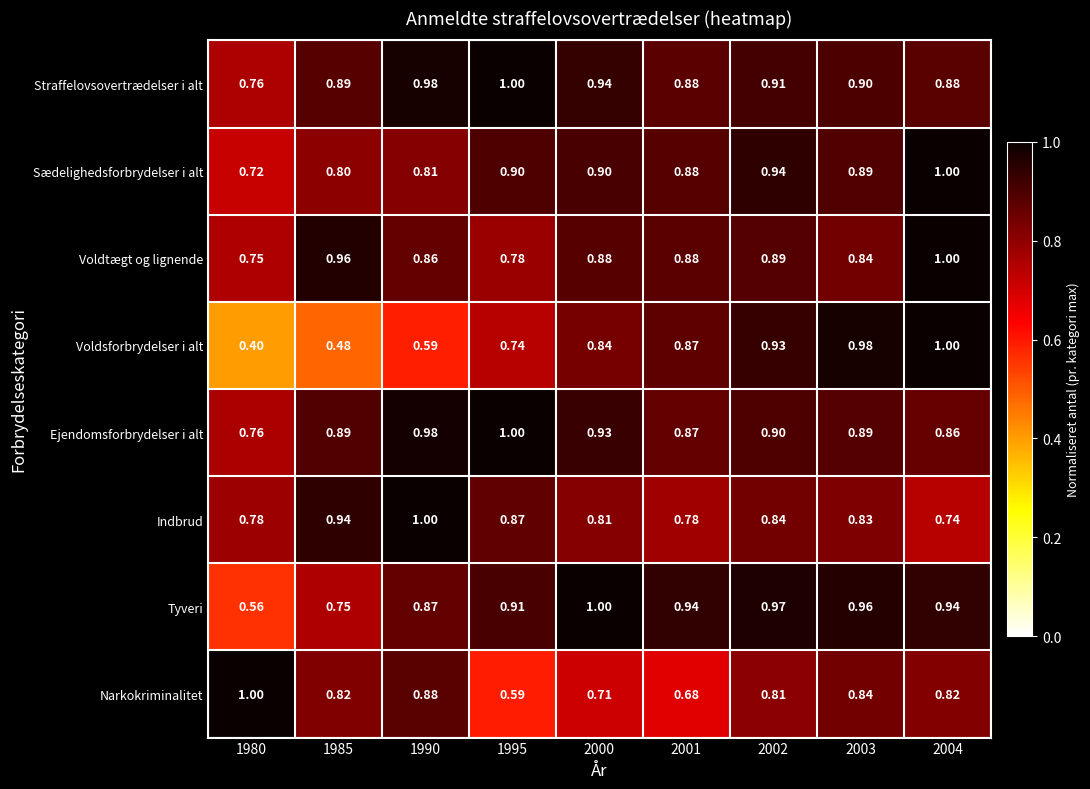

Is the value of Narkokriminalitet at 2004 greater than the value of Straffelovsovertrædelser i alt at 2002?

No